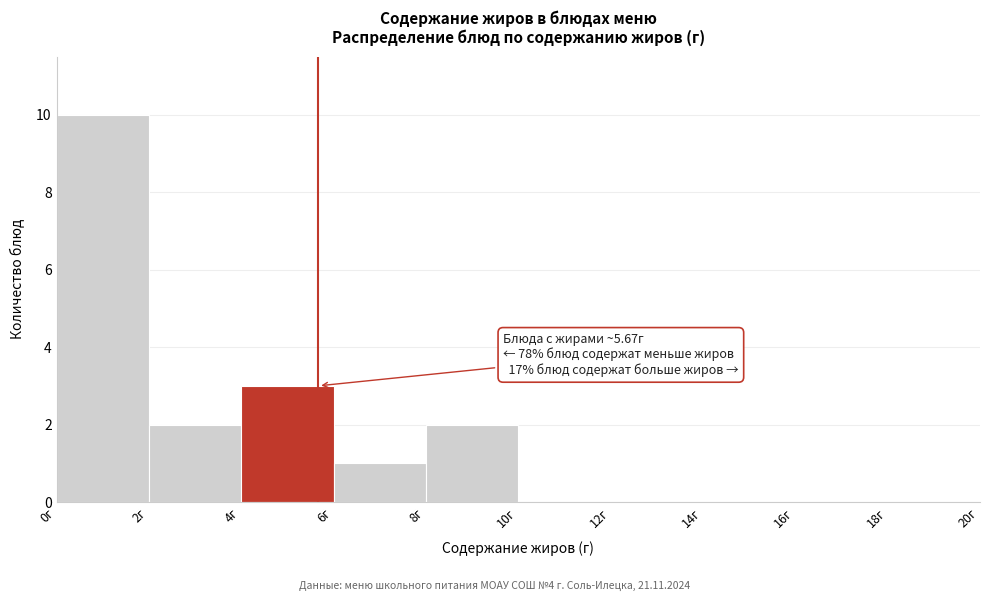

Over which range of the x-axis is the bar tallest?

0 to 2